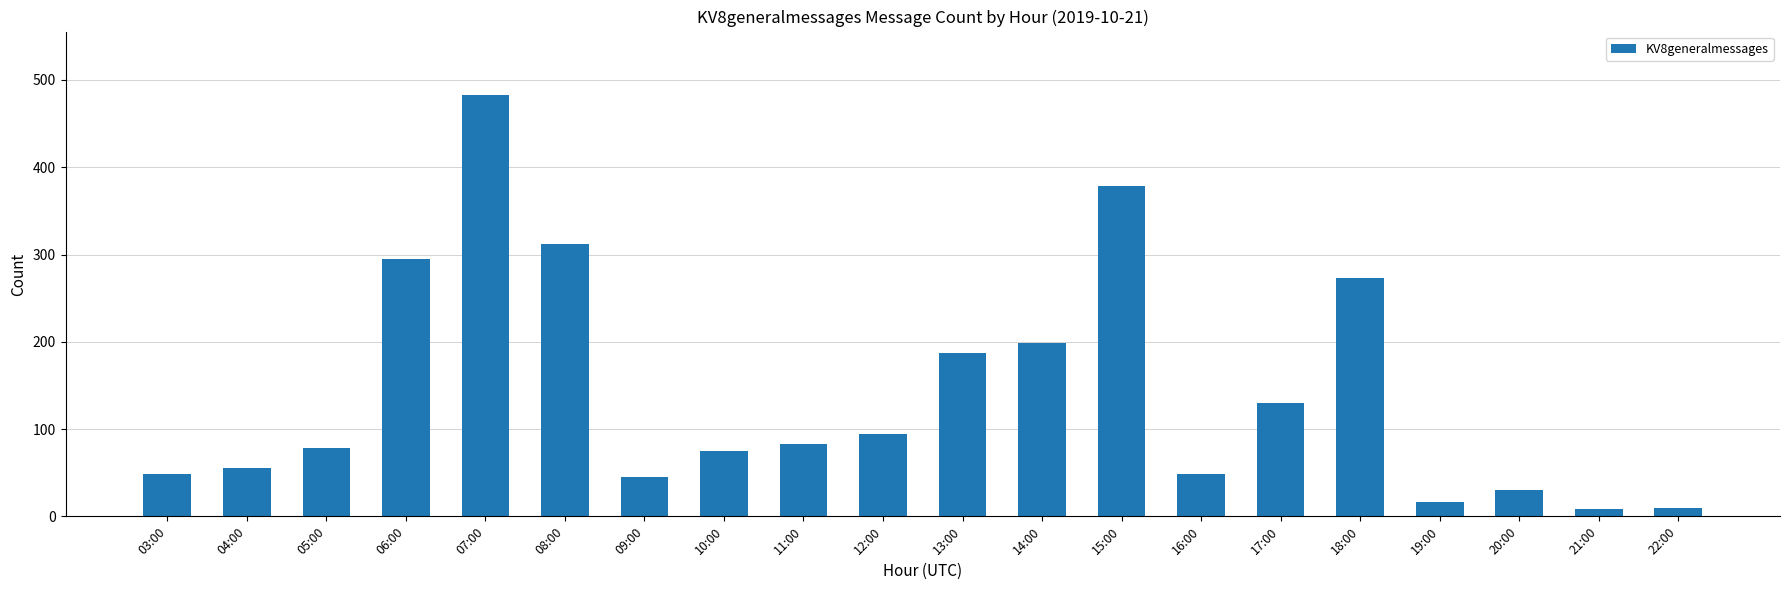

What is the smallest value displayed?

8